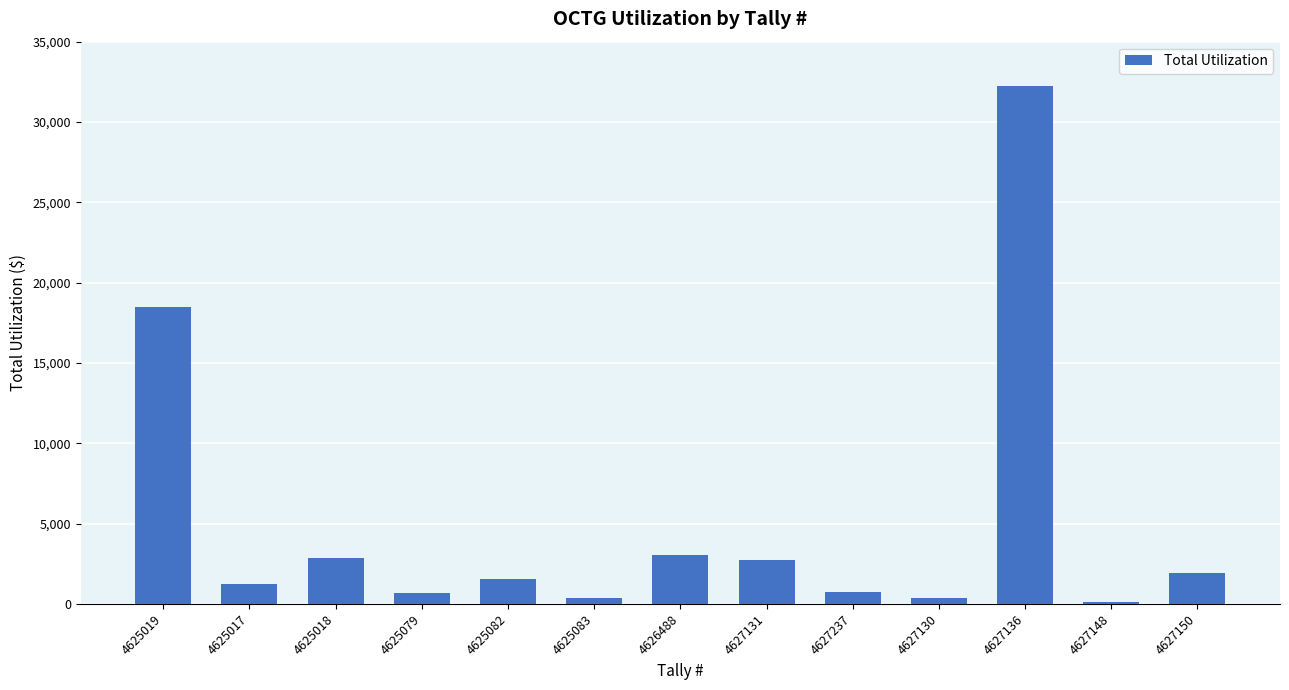

What is the sum of the values at 4627150 and 4626488?

4919.9